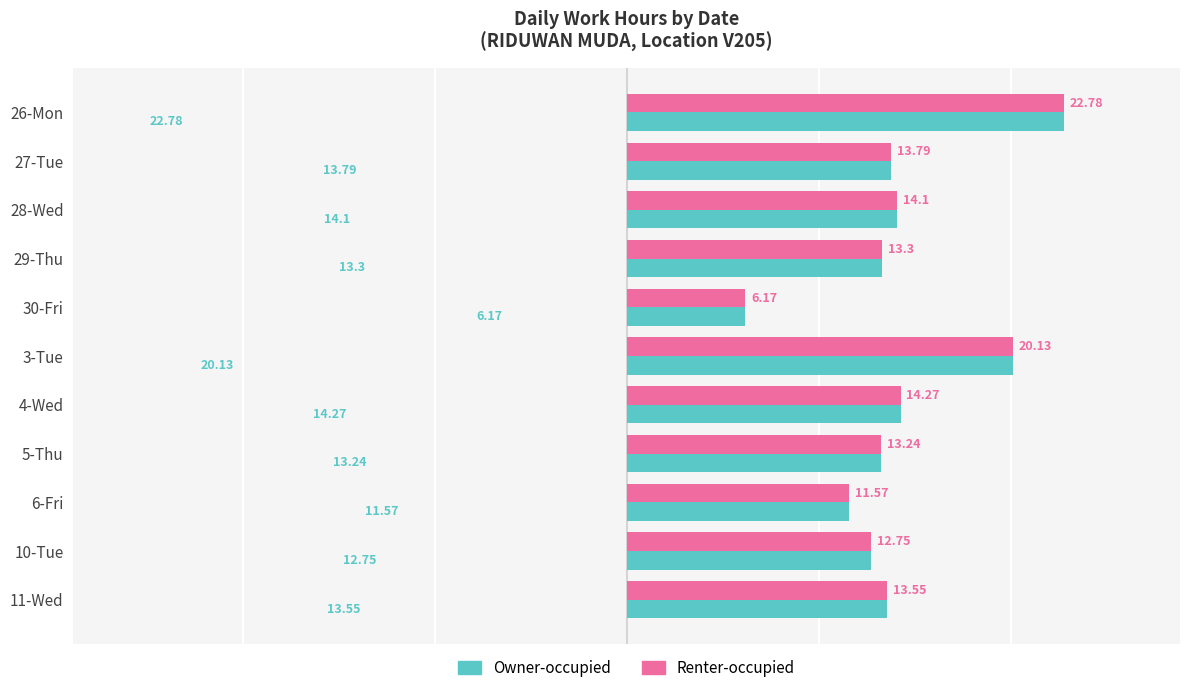

At which label does Renter-occupied reach its minimum?

30-Fri